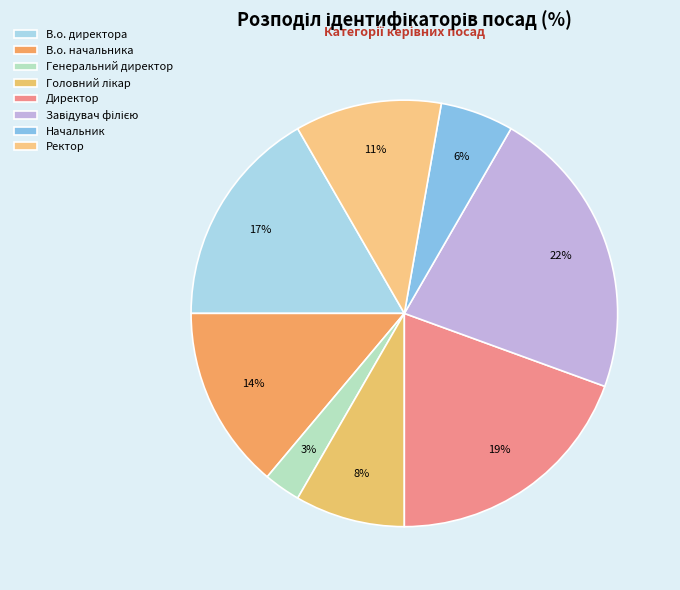

Rank the categories by value from lowest to highest.

Генеральний директор, Начальник, Головний лікар, Ректор, В.о. начальника, В.о. директора, Директор, Завідувач філією